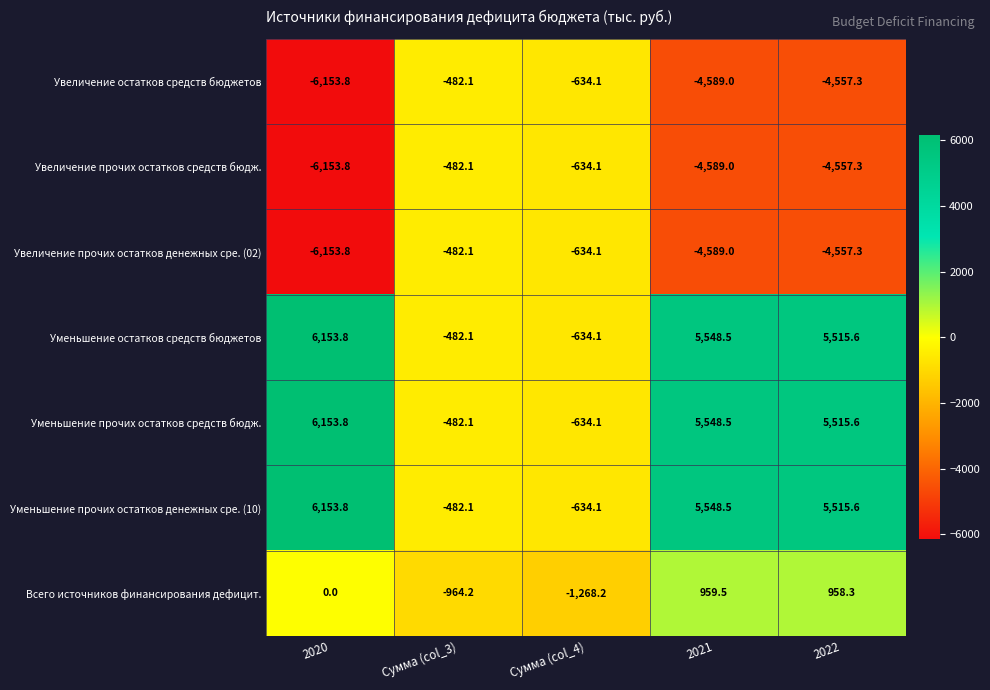

What is the sum of all Увеличение остатков средств бюджетов values?

-16416.3